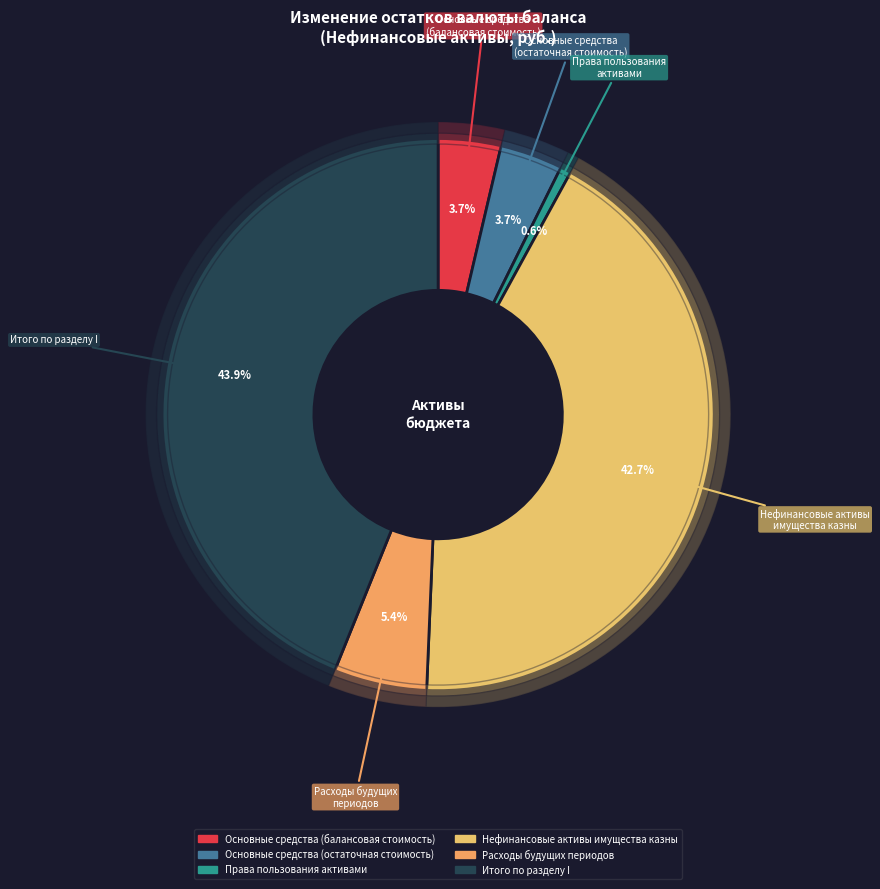

To the nearest percent, what is the combined percentage of Нефинансовые активы
имущества казны and Основные средства
(остаточная стоимость)?

46%